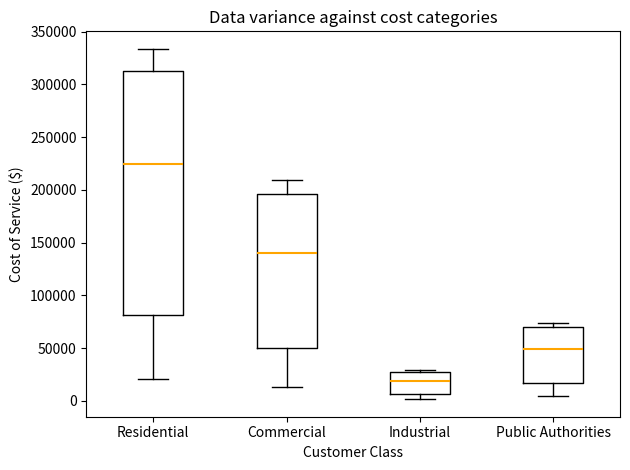

Reading left to right, read every box against the y-axis: the position of its median line, the range the box covers, and the ends of its whiskers. The values are not printed on the chart, so give them approximately, as read against the axis.

Residential: median 225000, box 80000 to 315000, whiskers 20000 to 335000
Commercial: median 140000, box 50000 to 195000, whiskers 15000 to 210000
Industrial: median 20000, box 5000 to 25000, whiskers 0 to 30000
Public Authorities: median 50000, box 15000 to 70000, whiskers 5000 to 75000